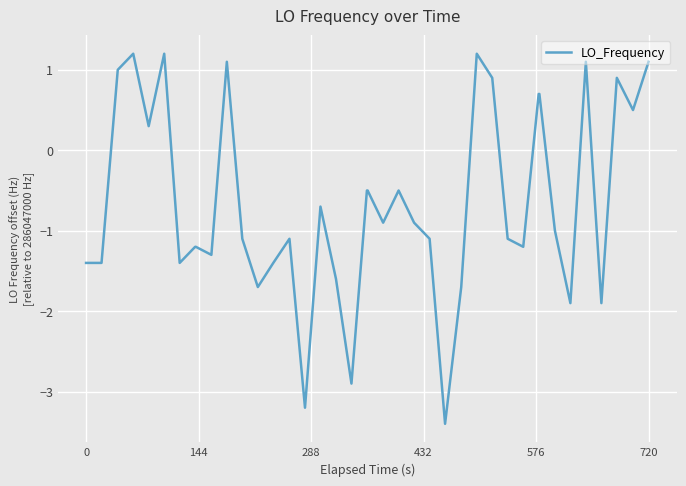

True or false: the data has more than 1 interior local peaks.

True